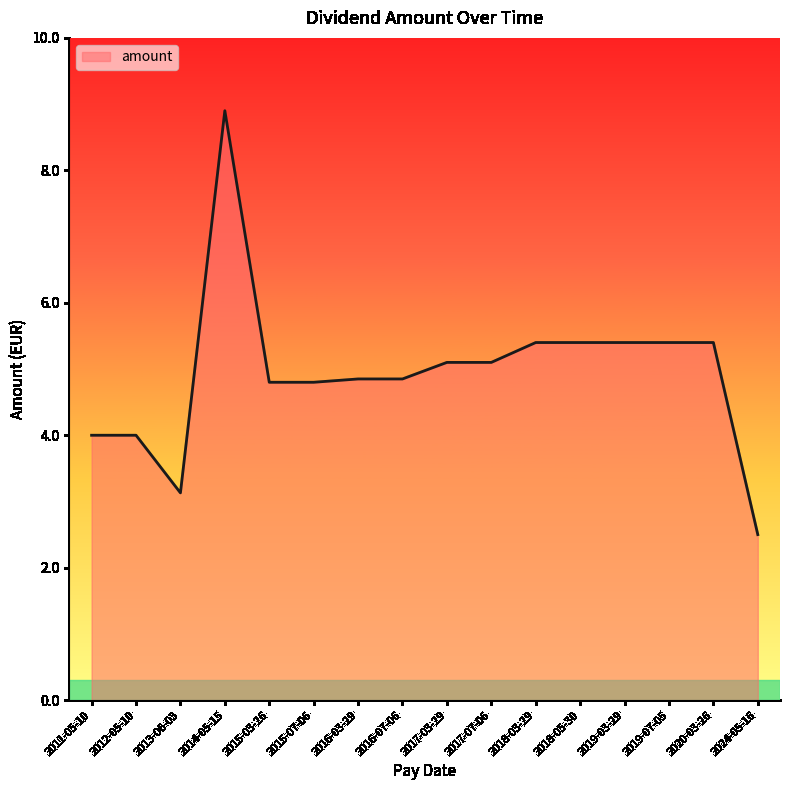

What position from the left is 2015-07-06?

6